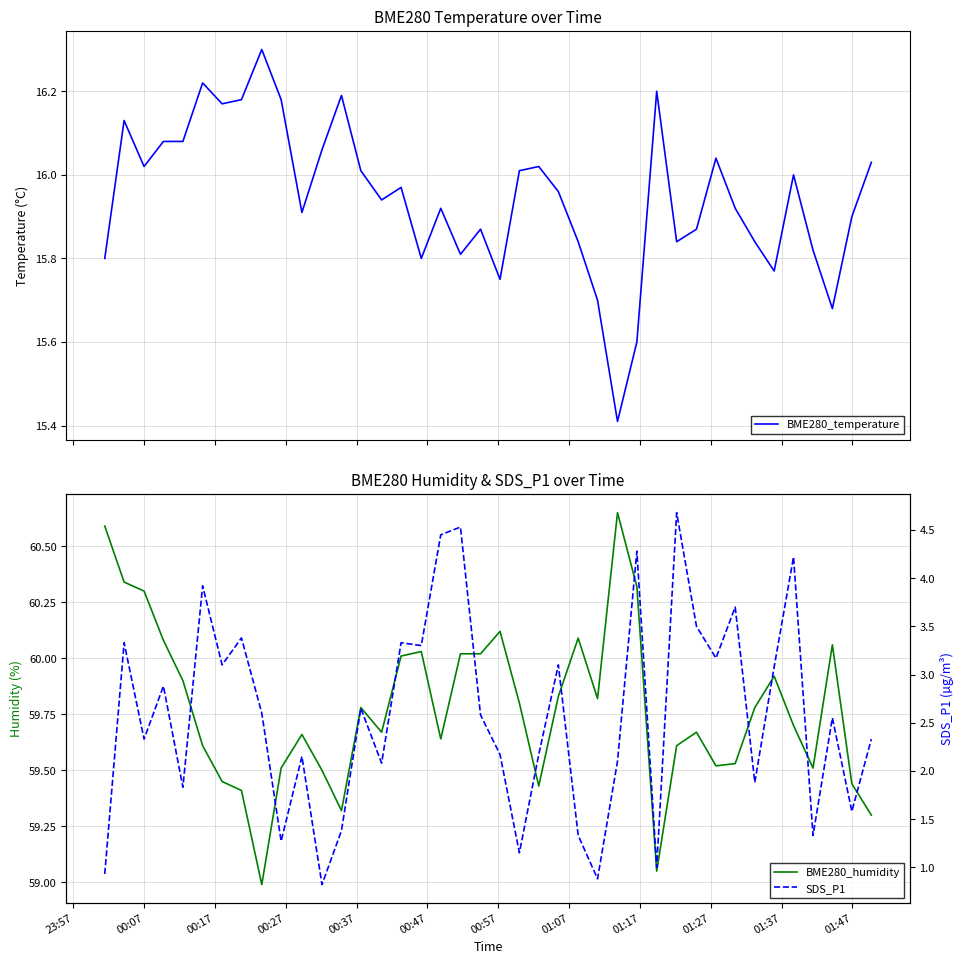

What is the greatest value displayed?

60.6